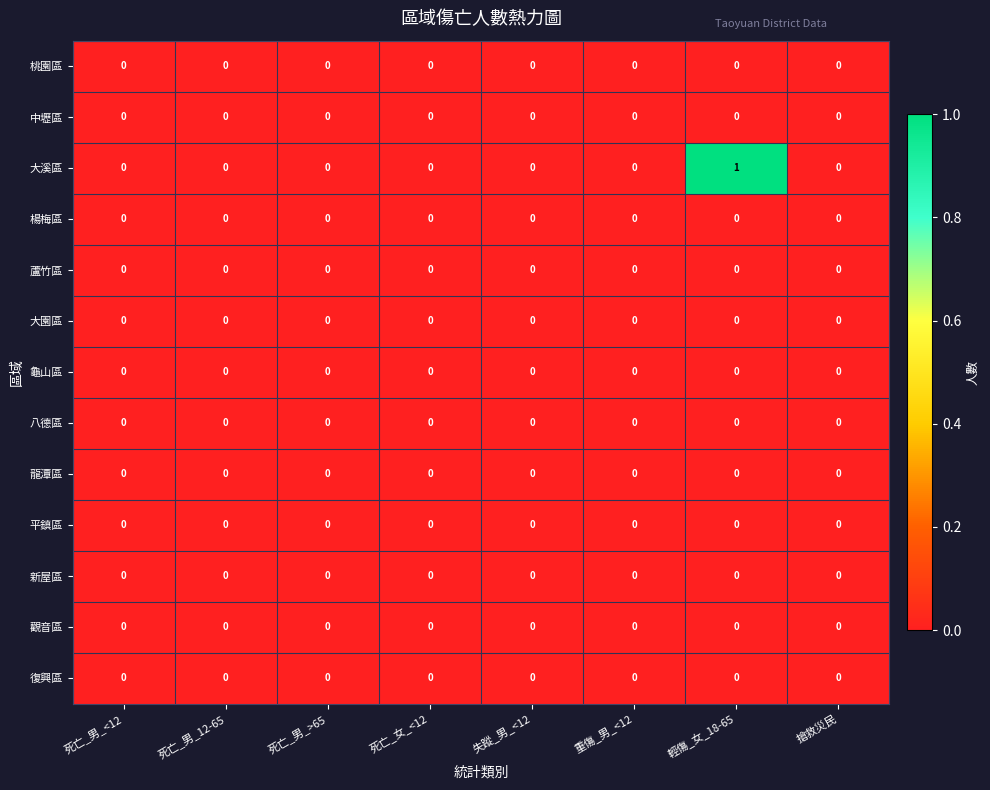

Which series has the largest total across all categories?

大溪區